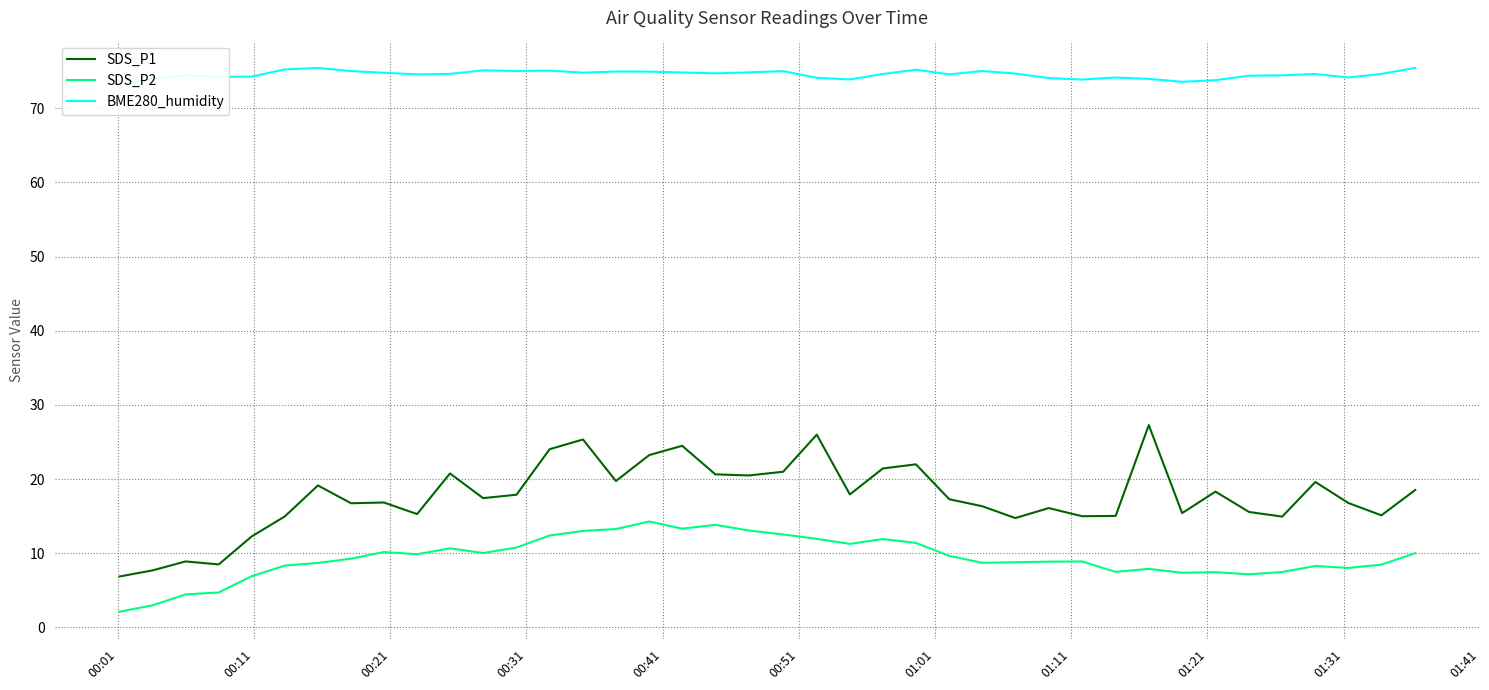

In SDS_P2, how many points are higher than both neighbors (excluding endpoints)?

9